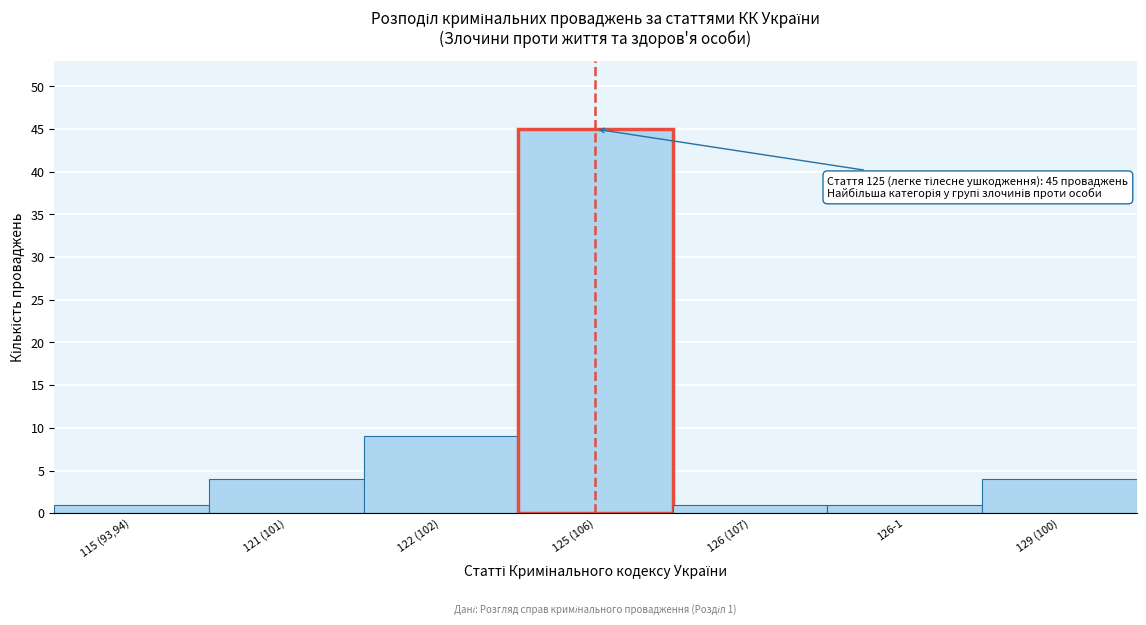

Reading left to right, extract all data points from this chart.

115 (93,94)=1	121 (101)=4	122 (102)=9	125 (106)=45	126 (107)=1	126-1=1	129 (100)=4